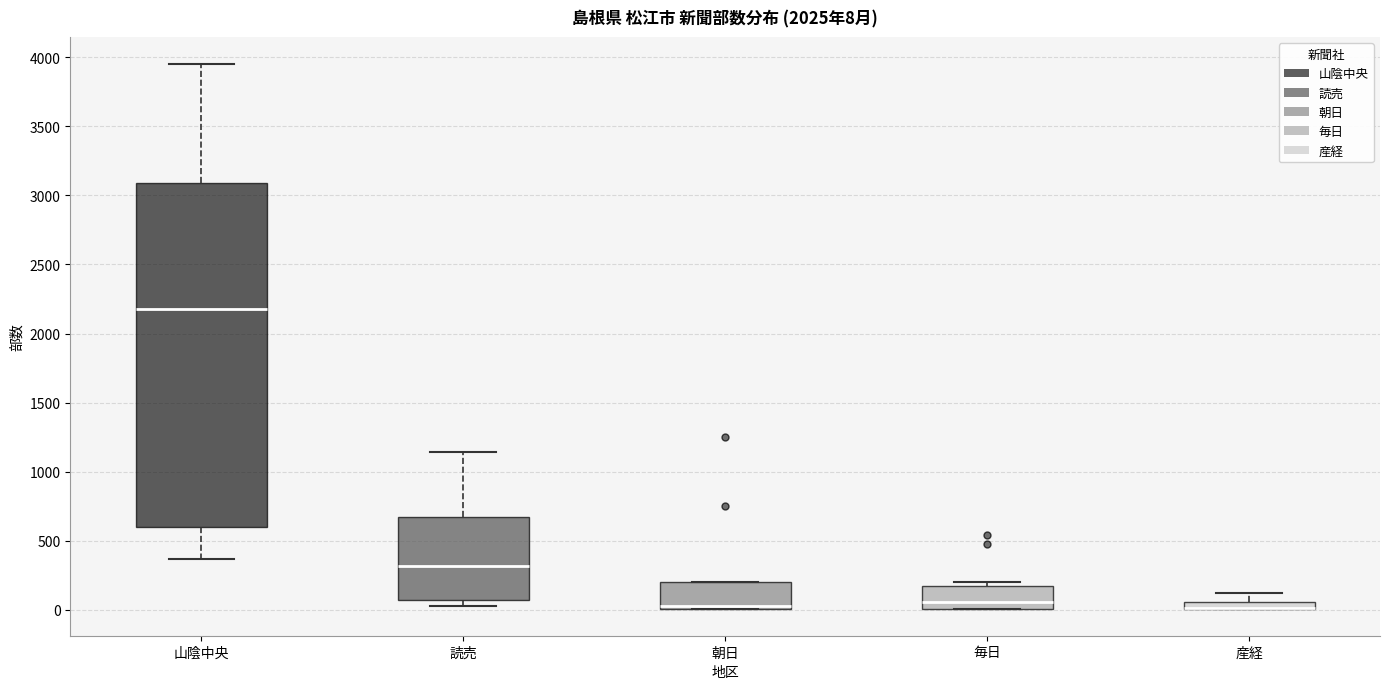

Which box is the tallest, from its lower edge to its upper edge?

山陰中央